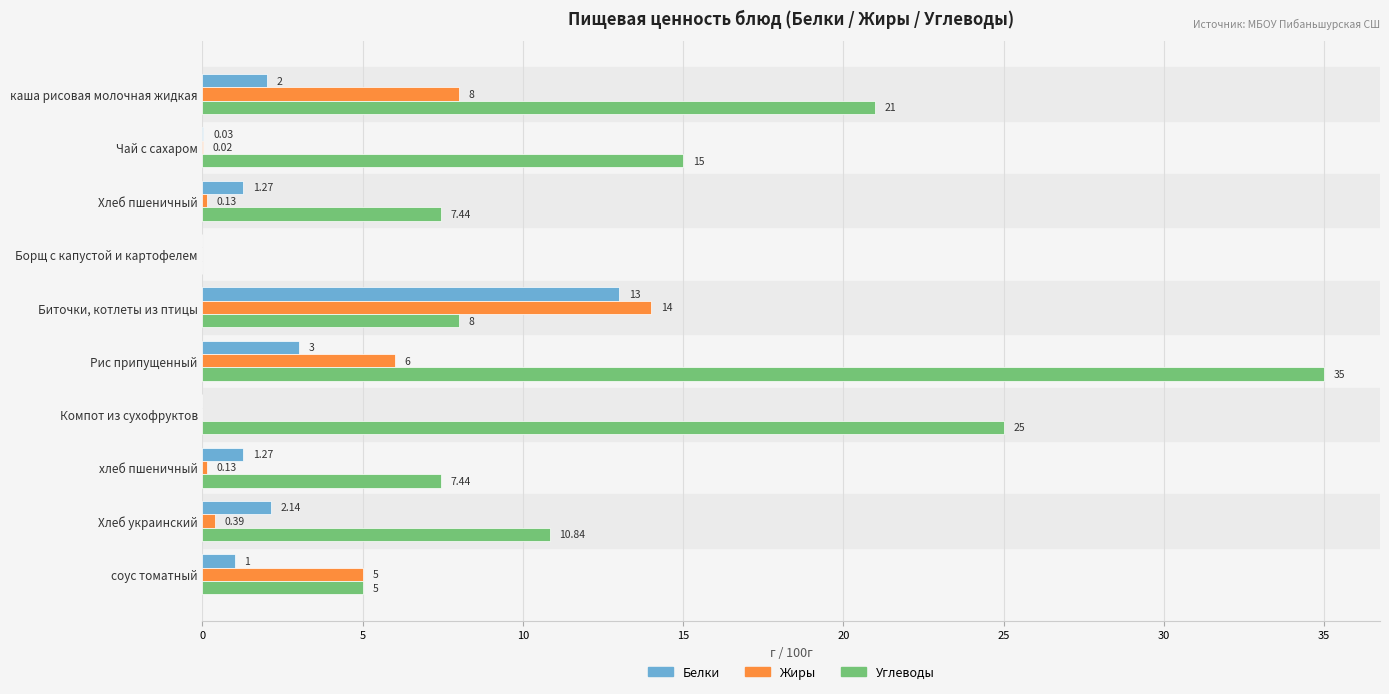

At which label is Белки closest to 6?

Рис припущенный